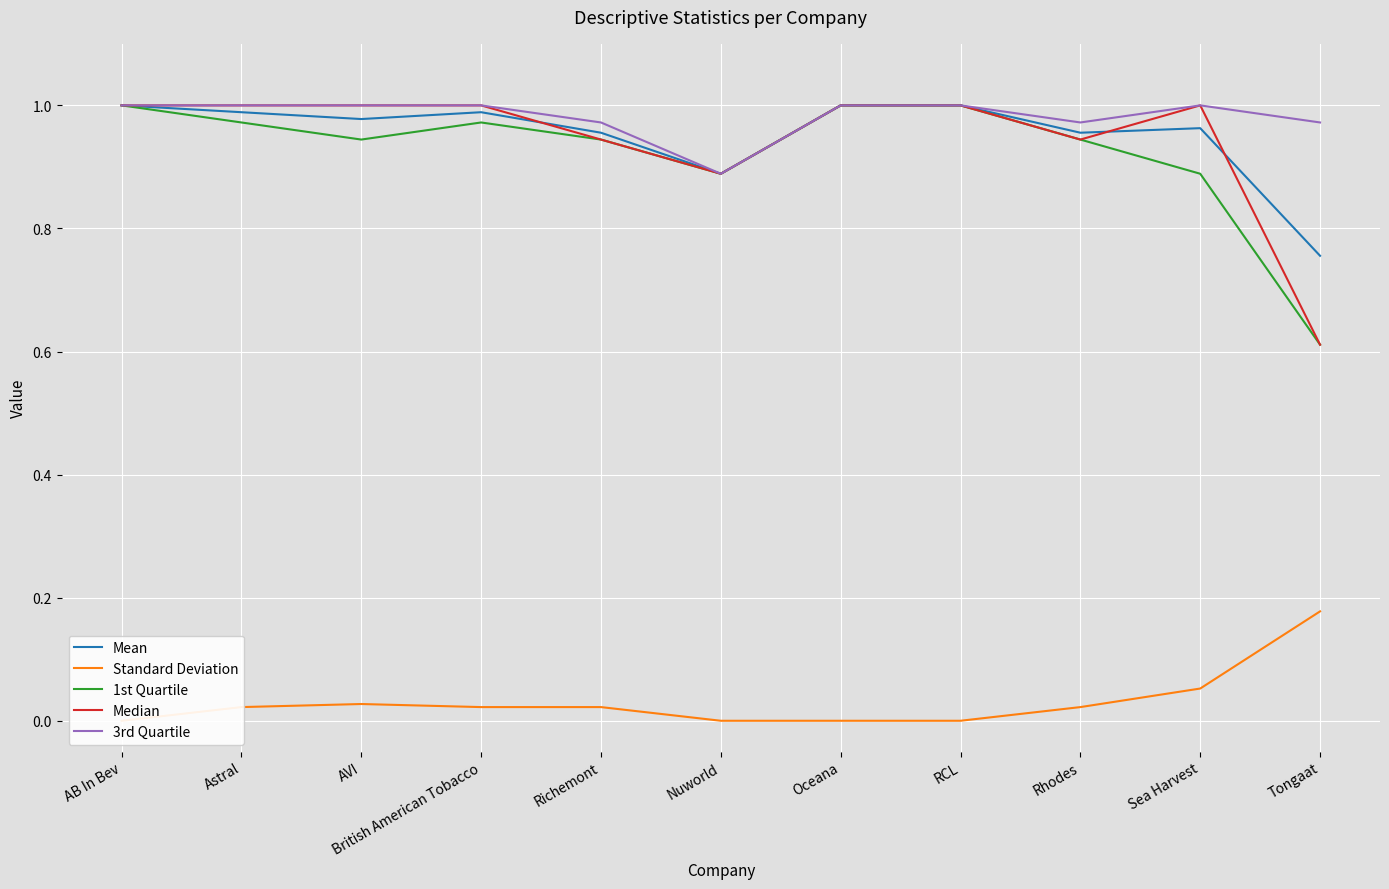

What is the label of the 11th point from the right?

AB In Bev